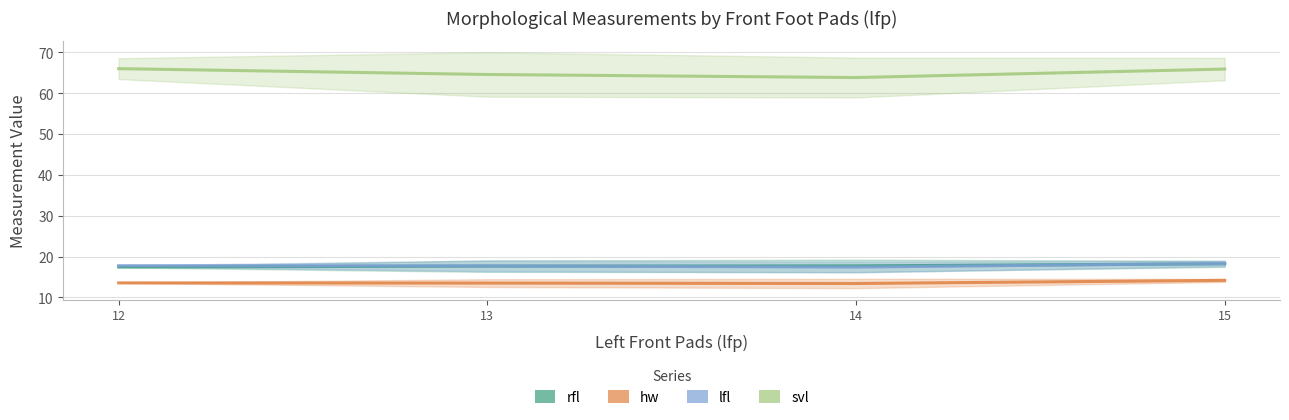

How many lines are shown in the chart?

4